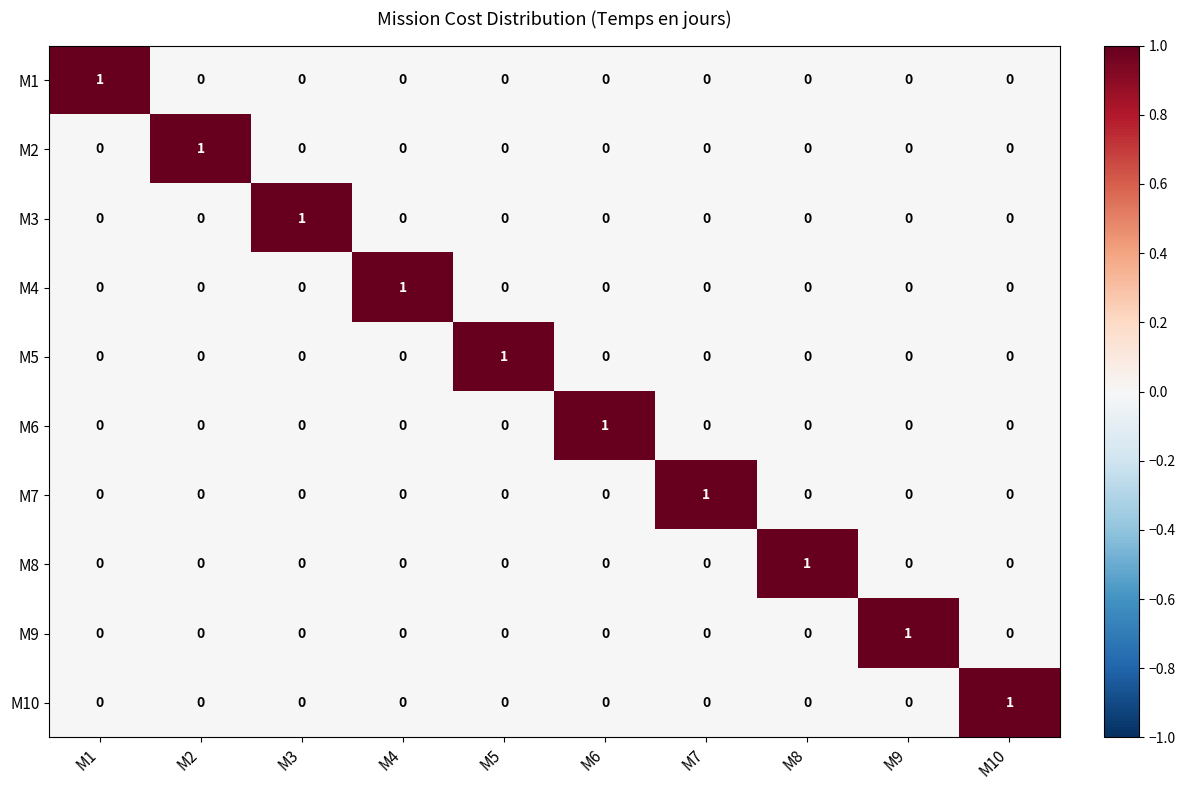

At which label does M6 reach its peak?

M6